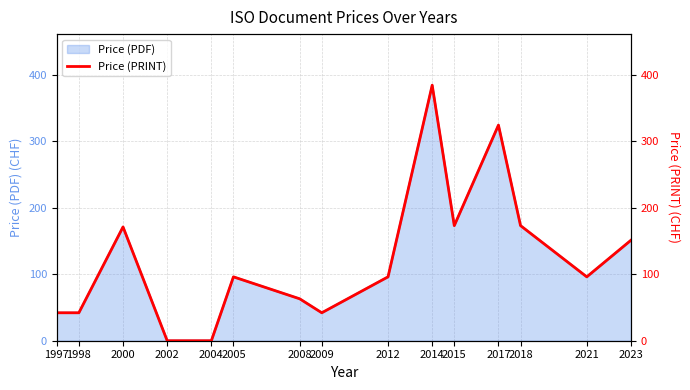

What is the average value?

124